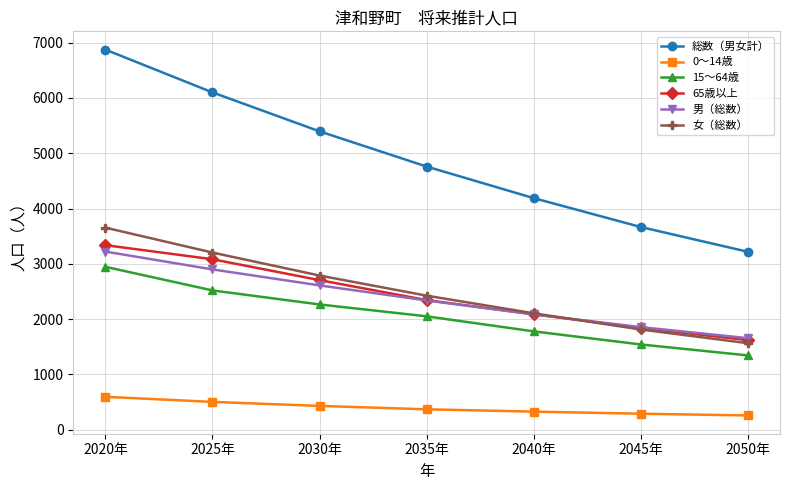

True or false: 男（総数） has more than 2 interior local peaks.

False